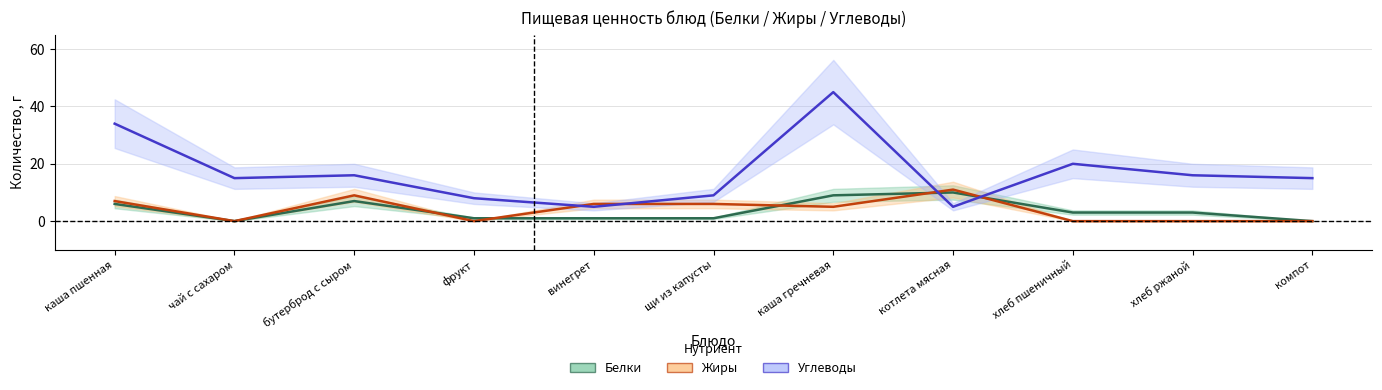

What position from the right is каша гречневая?

5